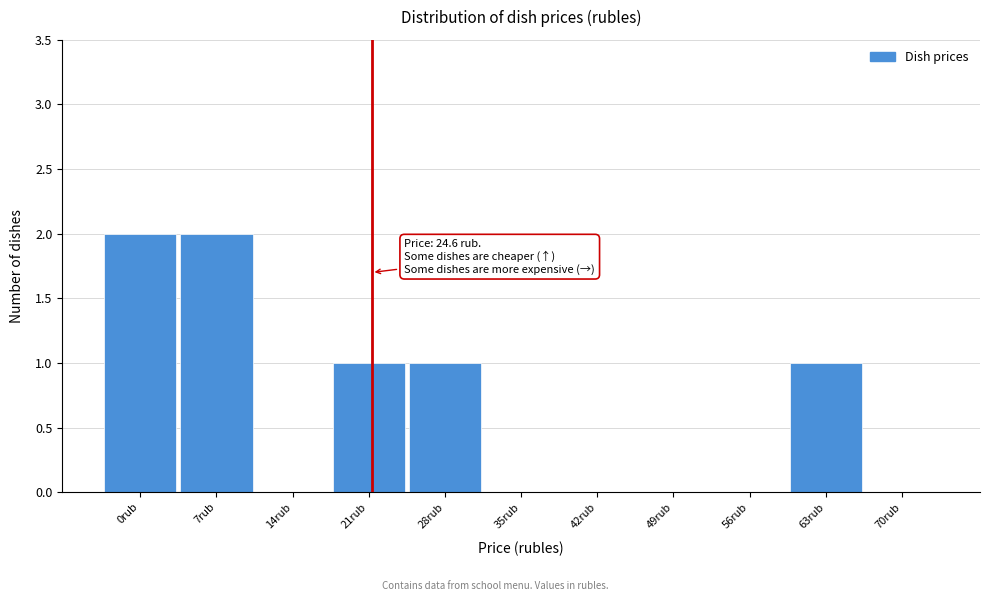

Reading left to right, list all the values displayed in this chart.

0rub=2	7rub=2	14rub=0	21rub=1	28rub=1	35rub=0	42rub=0	49rub=0	56rub=0	63rub=1	70rub=0